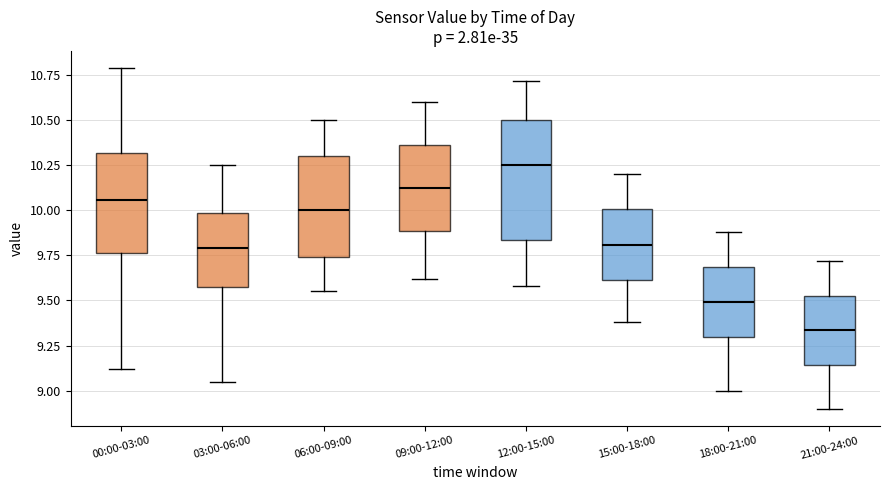

Which box's median line is the lowest?

21:00-24:00